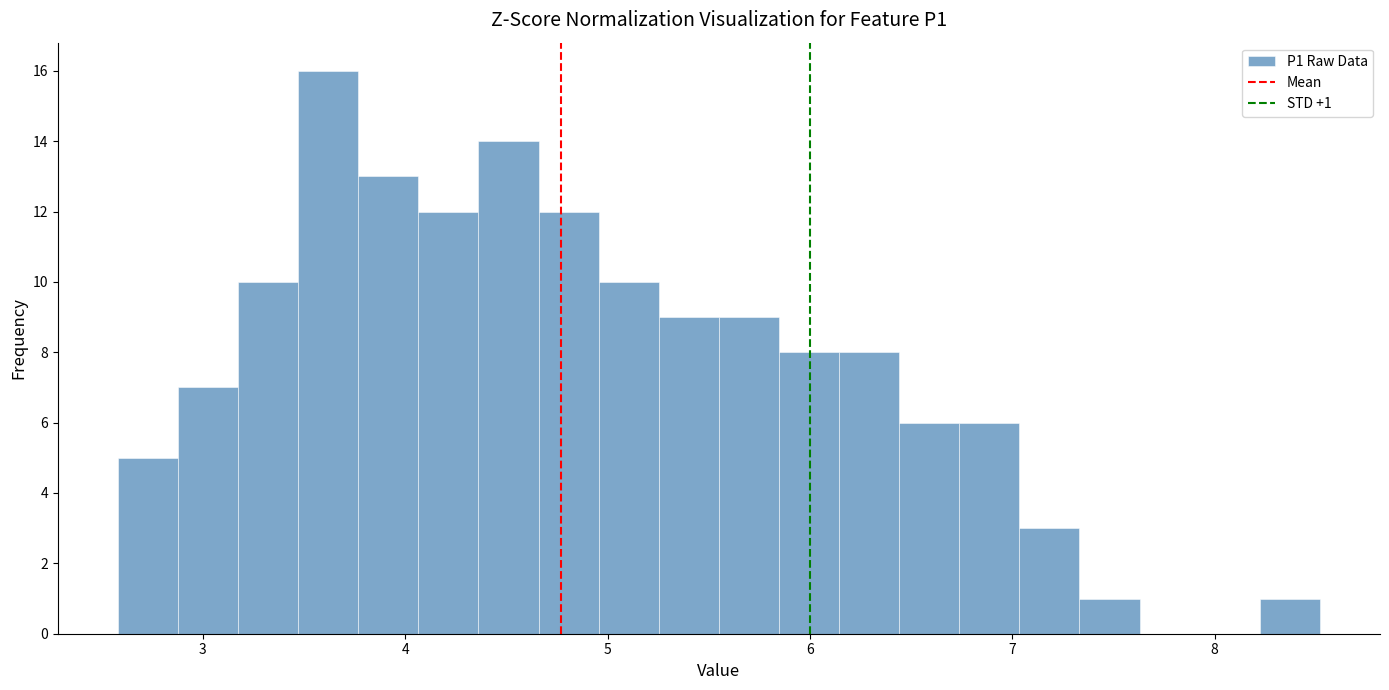

Around what value on the x-axis is the tallest bar? Give the approximate position of its centre, as read against the axis.

3.6